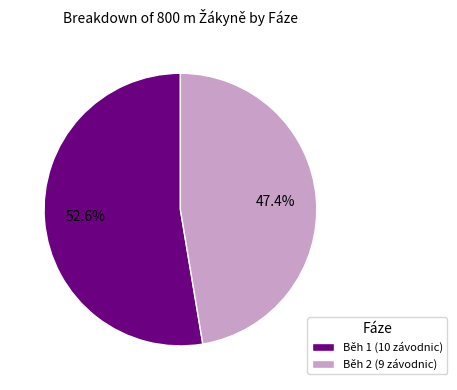

Which category has the smallest portion of the pie?

Běh 2 (9 závodnic)